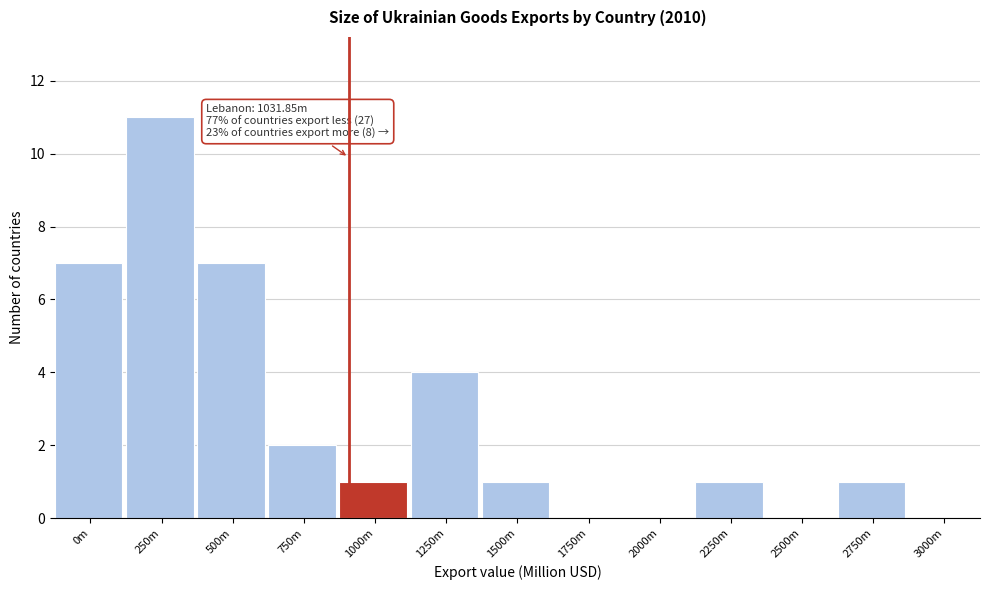

Reading left to right, list all the values displayed in this chart.

0m=7	250m=11	500m=7	750m=2	1000m=1	1250m=4	1500m=1	1750m=0	2000m=0	2250m=1	2500m=0	2750m=1	3000m=0